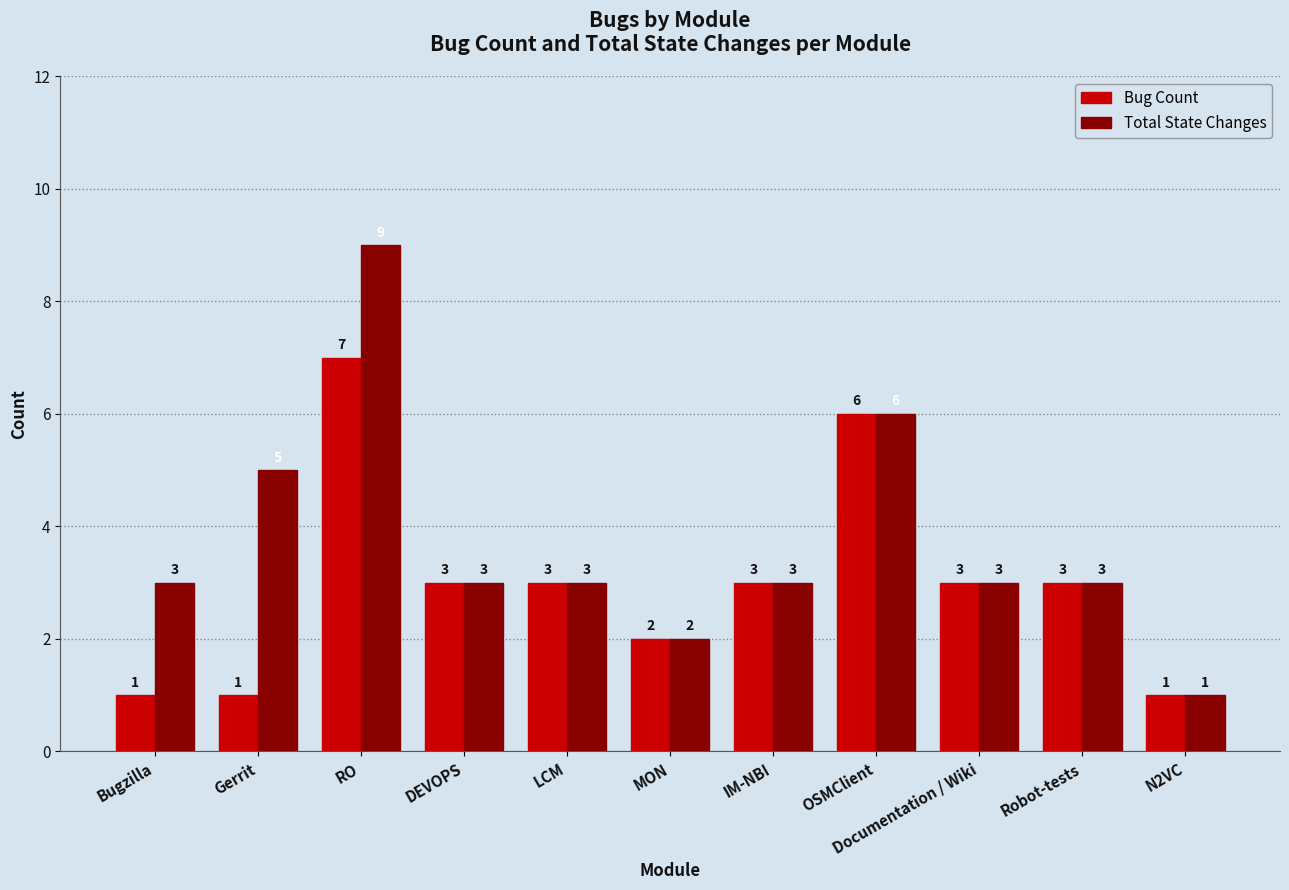

Count the number of categories in the chart.

11